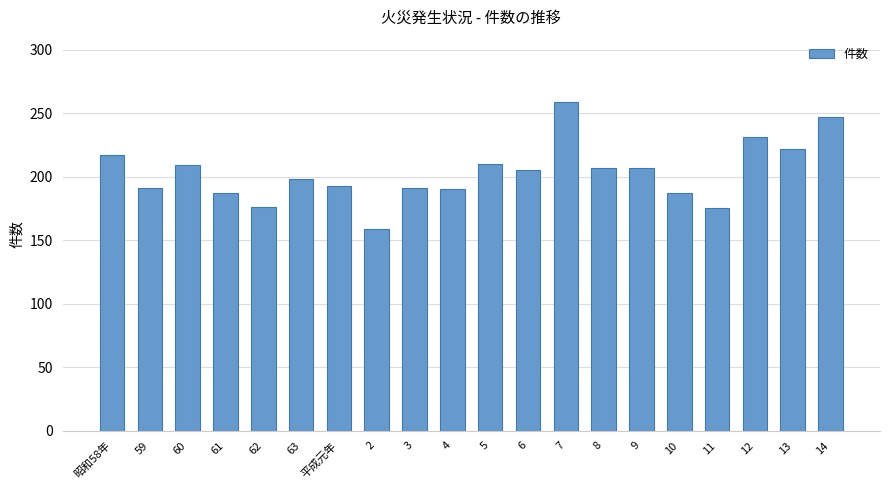

What is the greatest value displayed?

259